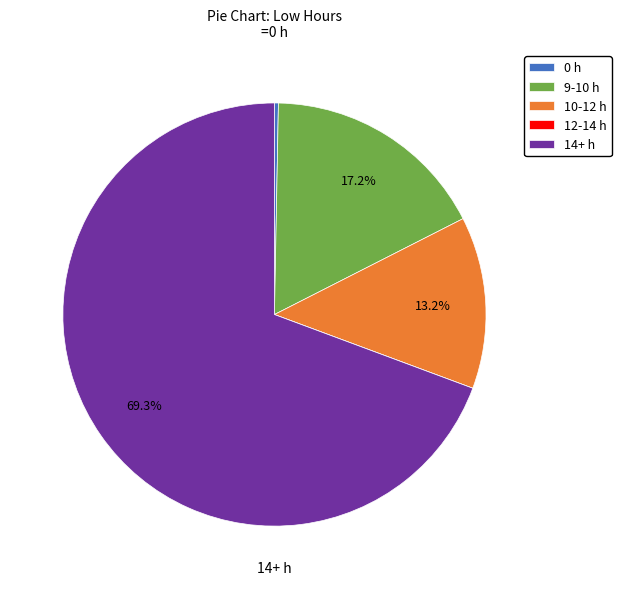

Between 9-10 h and 0 h, which is larger?

9-10 h